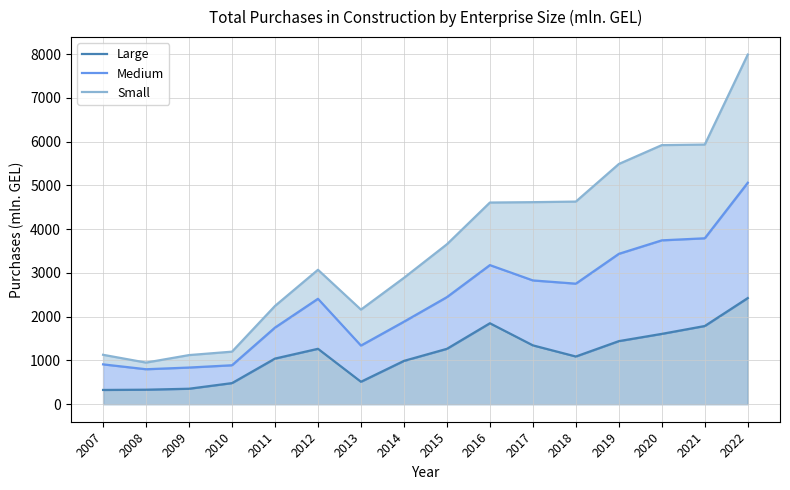

What are all the series names shown in the legend?

Large, Medium, Small